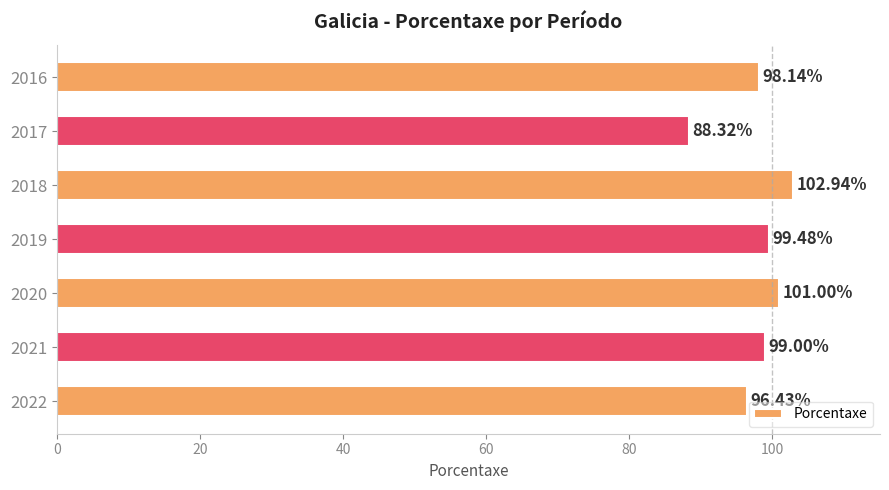

What is the difference between the second highest and second lowest values?

4.6